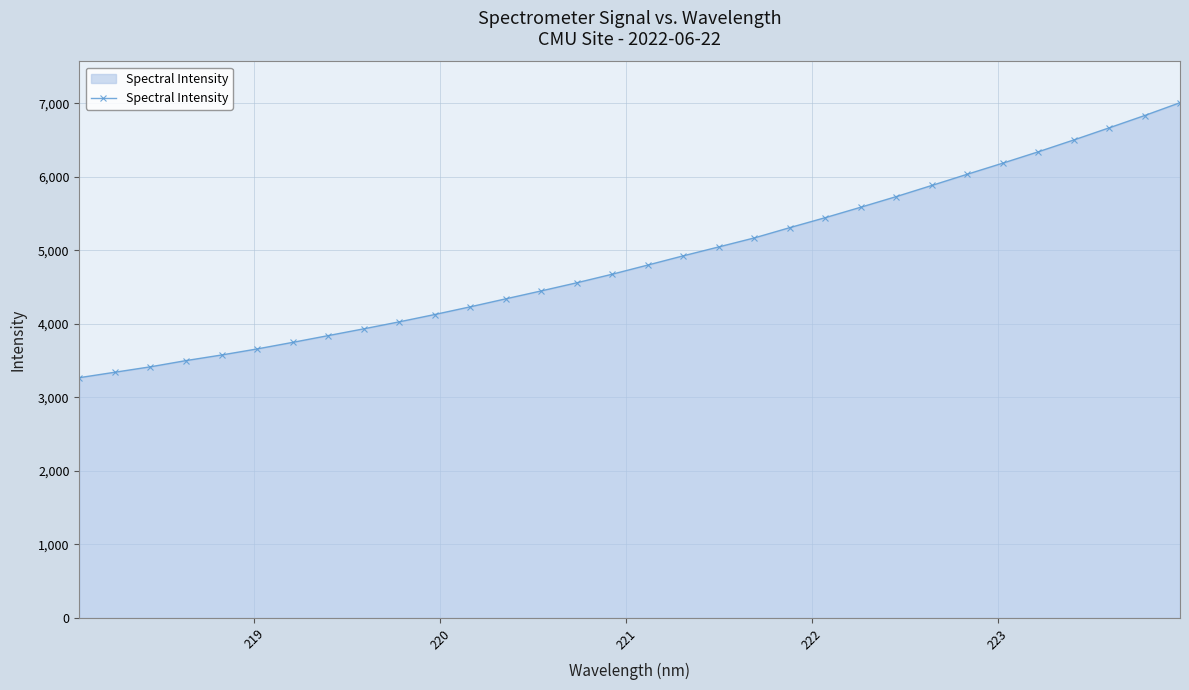

What is the maximum value shown in the chart?

7010.2